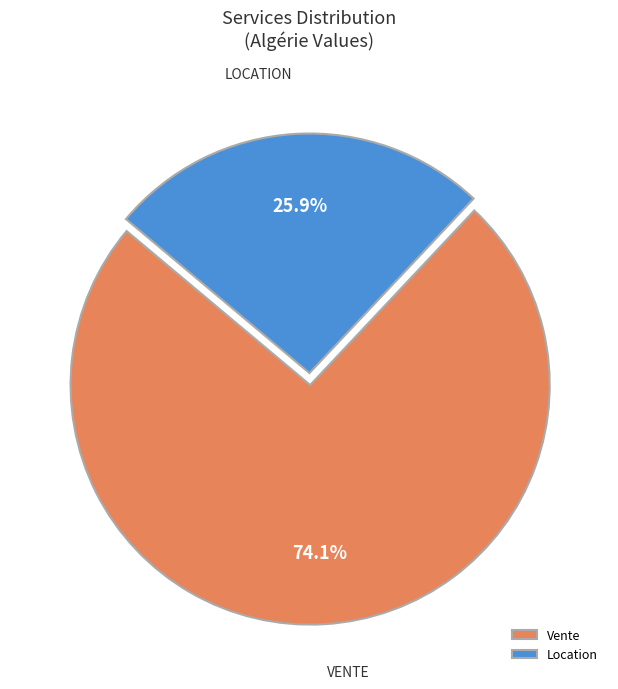

Combined, what portion of the pie is Location and Vente?

100.0%